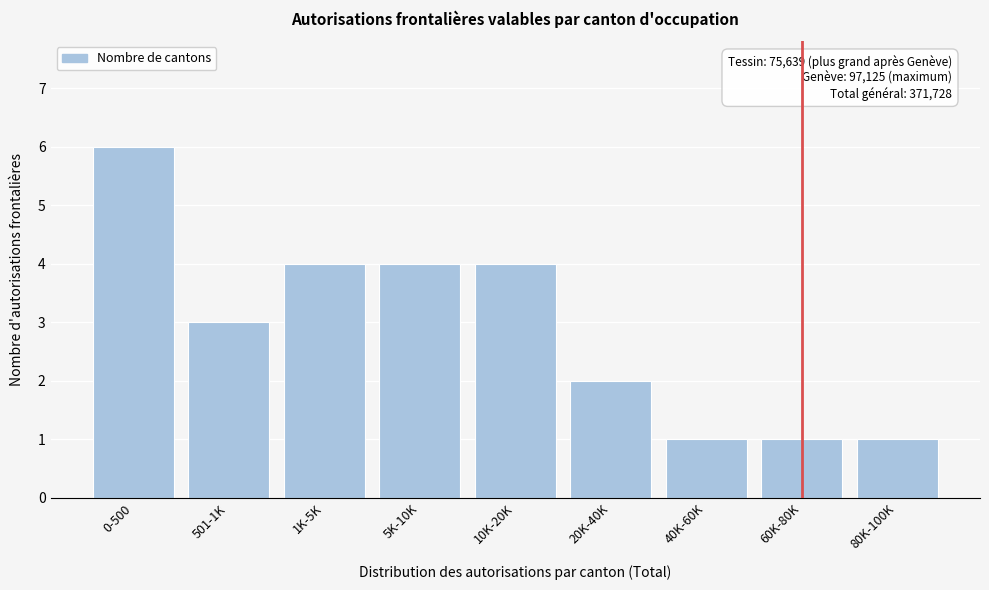

Reading left to right, list all the values displayed in this chart.

6	3	4	4	4	2	1	1	1